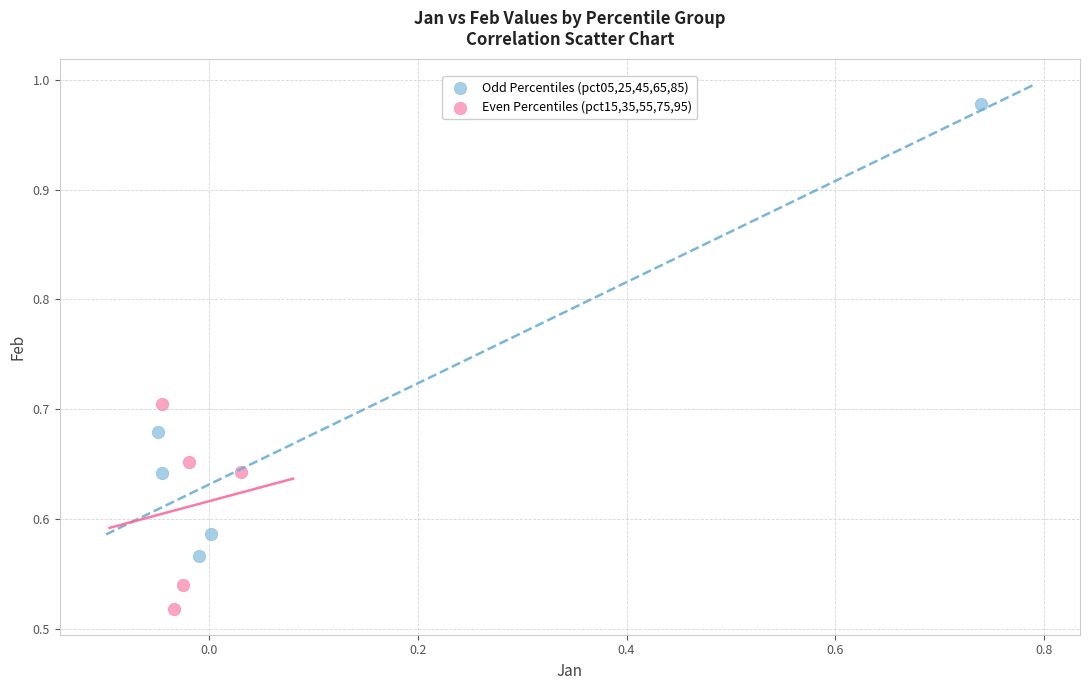

Which series contains the lowest Y value?

Even Percentiles (pct15,35,55,75,95)